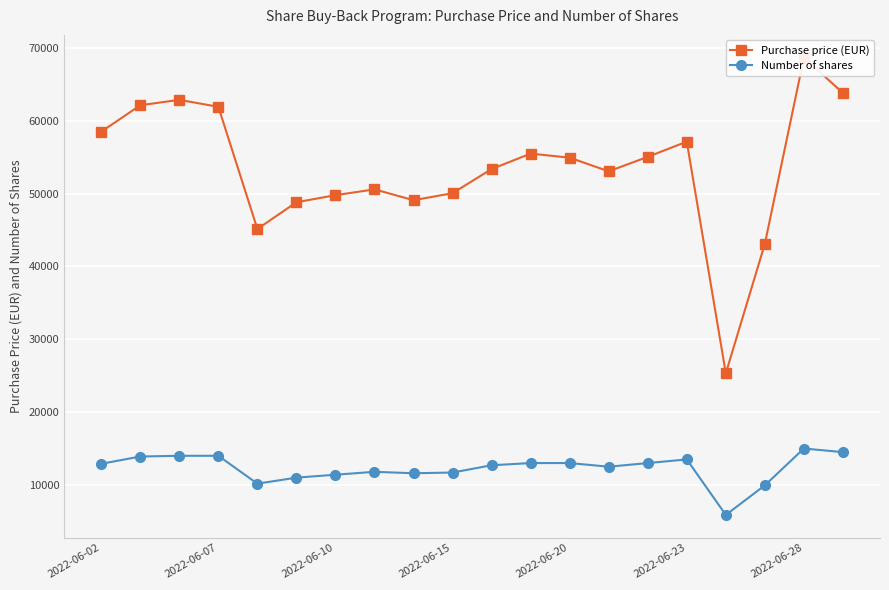

True or false: Number of shares has more than 0 points higher than both neighbors.

True